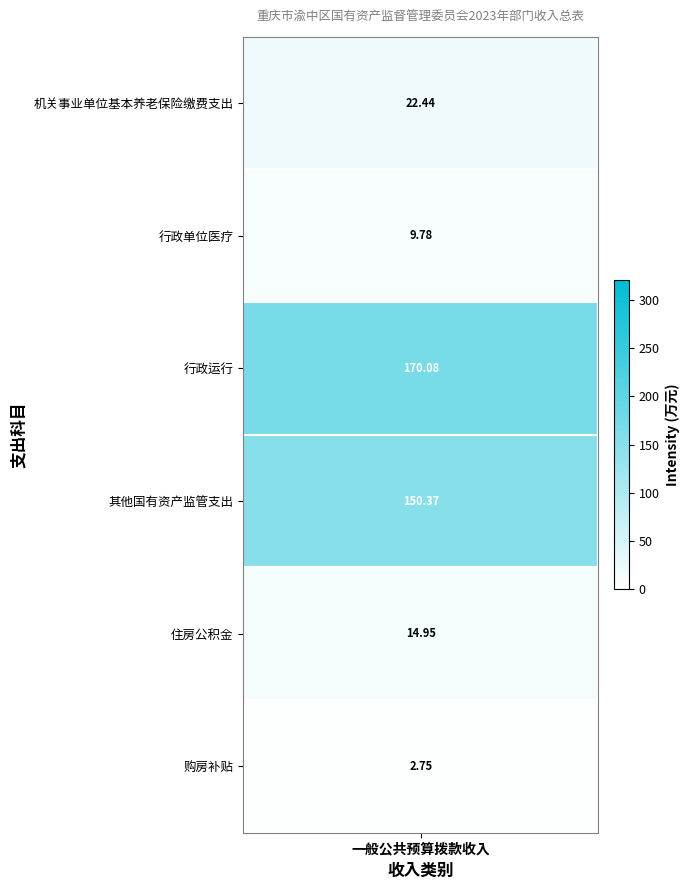

The value at 机关事业单位基本养老保险缴费支出 is 37.7. True or false?

False